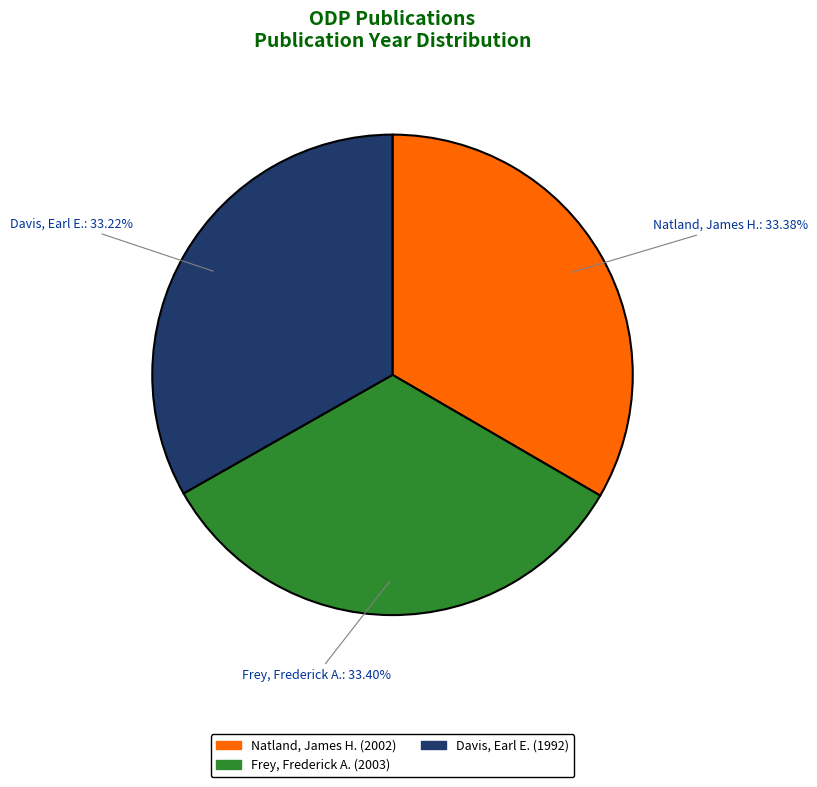

Is there any slice that represents more than half of the pie?

No